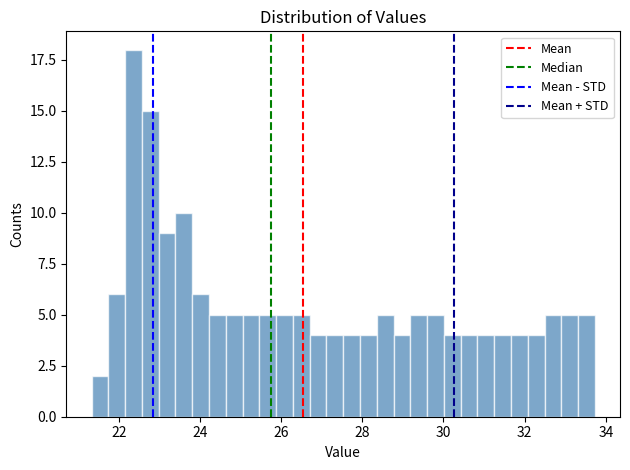

Read against the x-axis, roughly where is the centre of the tallest bar?

22.4